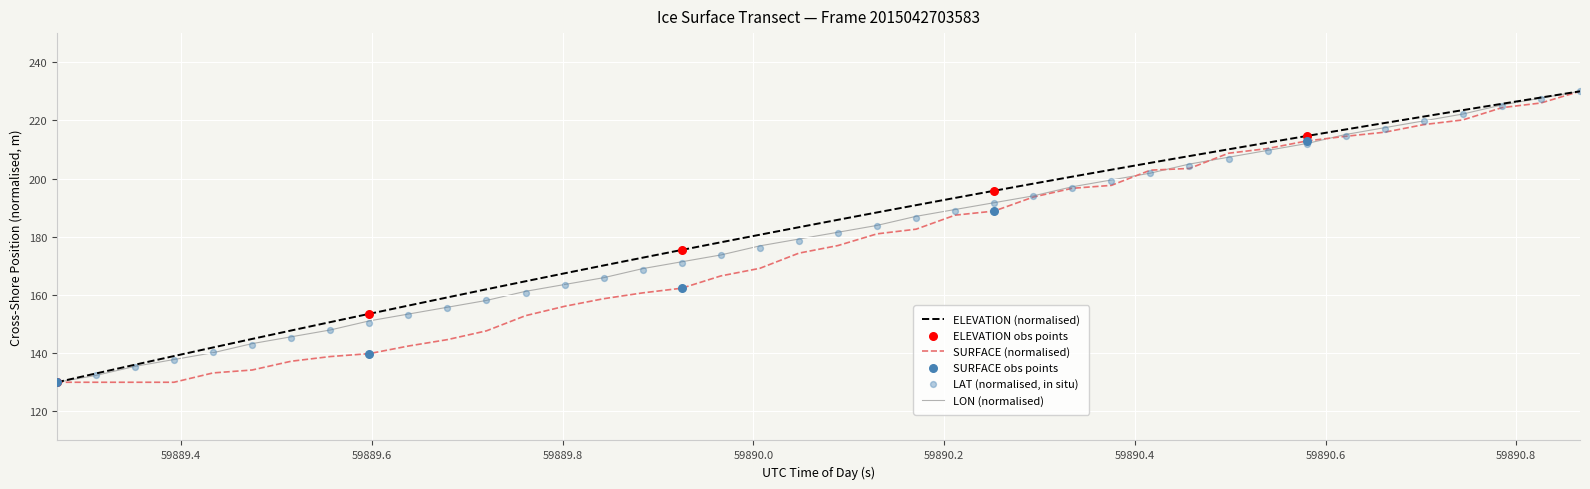

At how many categories does at least one series exceed 229?

1